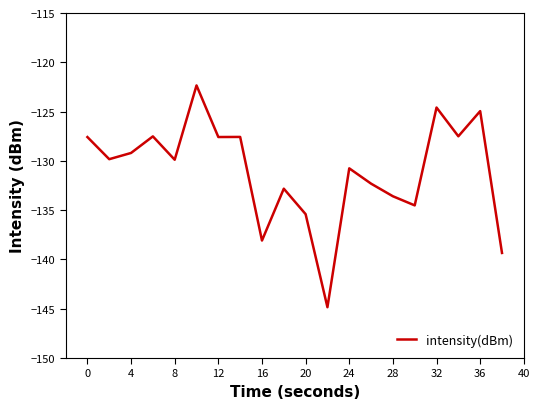

True or false: there are more than 2 points higher than both neighbors.

True